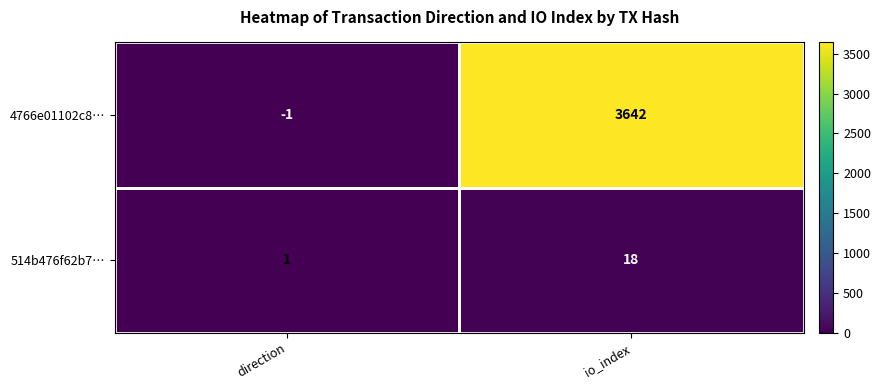

Which series has the largest total across all categories?

4766e01102c8…